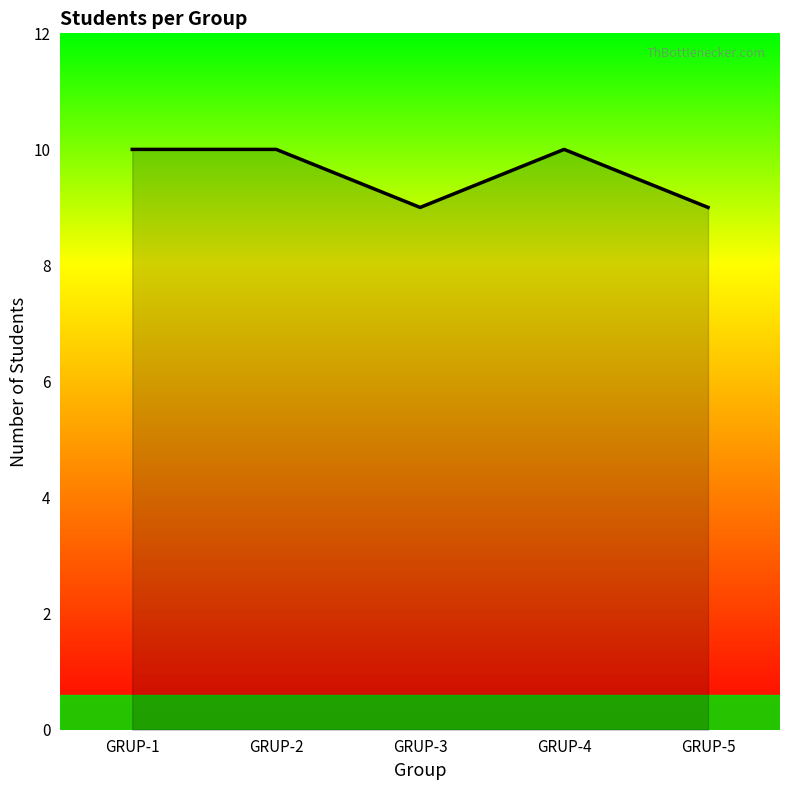

What is the sum of all values?

48